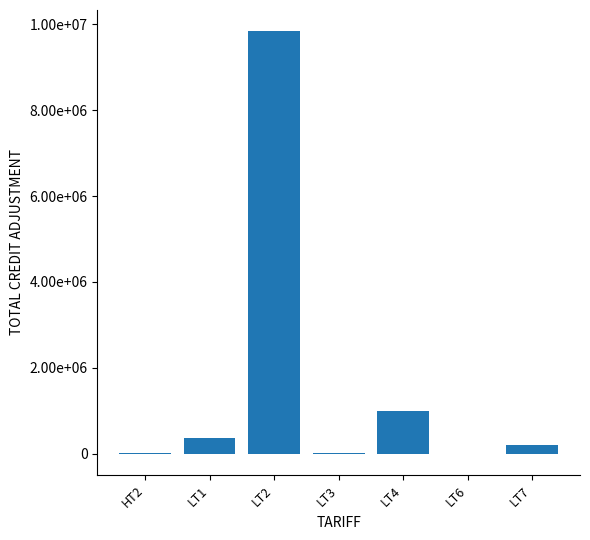

List the labels in order of value, smallest first.

LT6, LT3, HT2, LT7, LT1, LT4, LT2